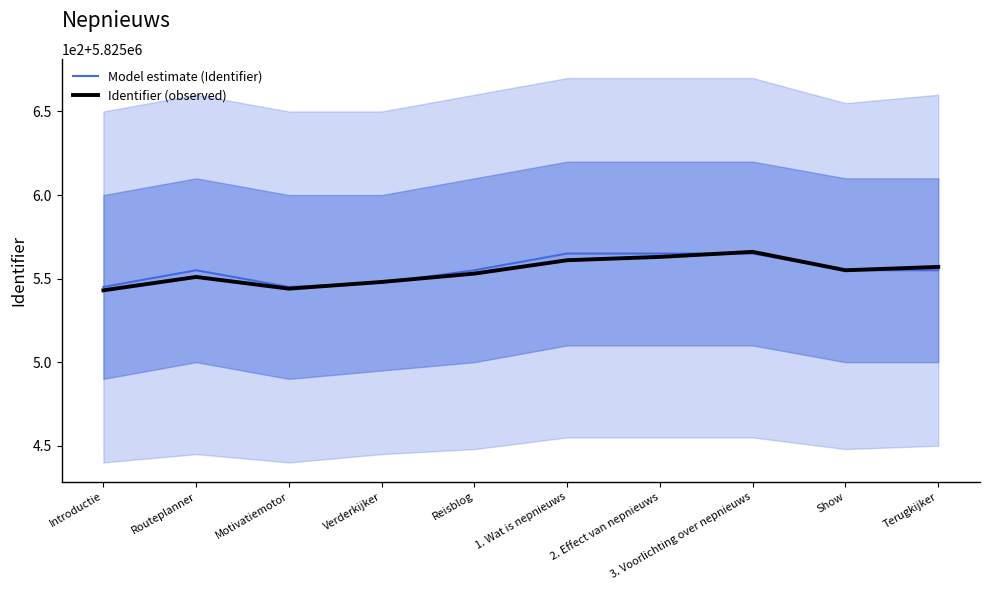

The value of Identifier (observed) at Introductie is 8111508.4. True or false?

False